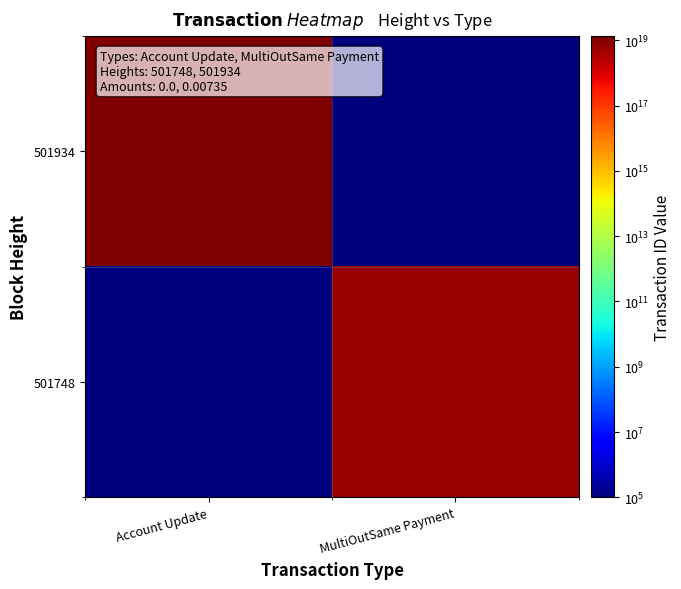

Which series has the widest spread of values?

501934